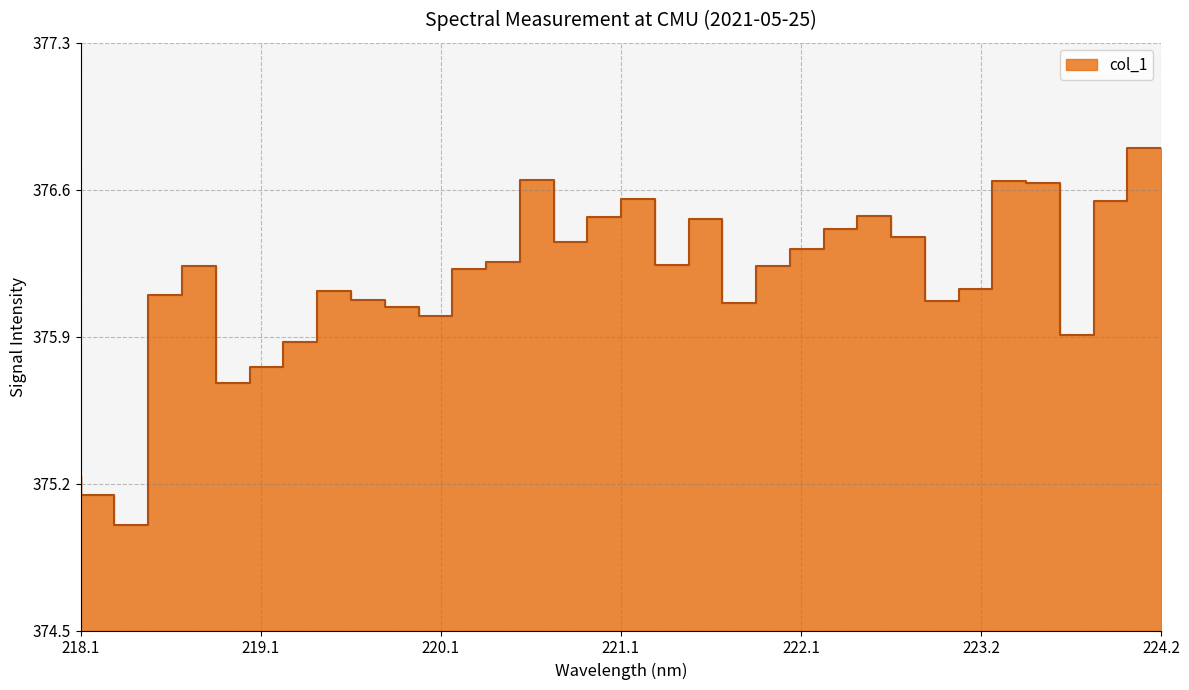

Approximately how many times larger is the value at 221.1174 compared to 220.5444?

1.0